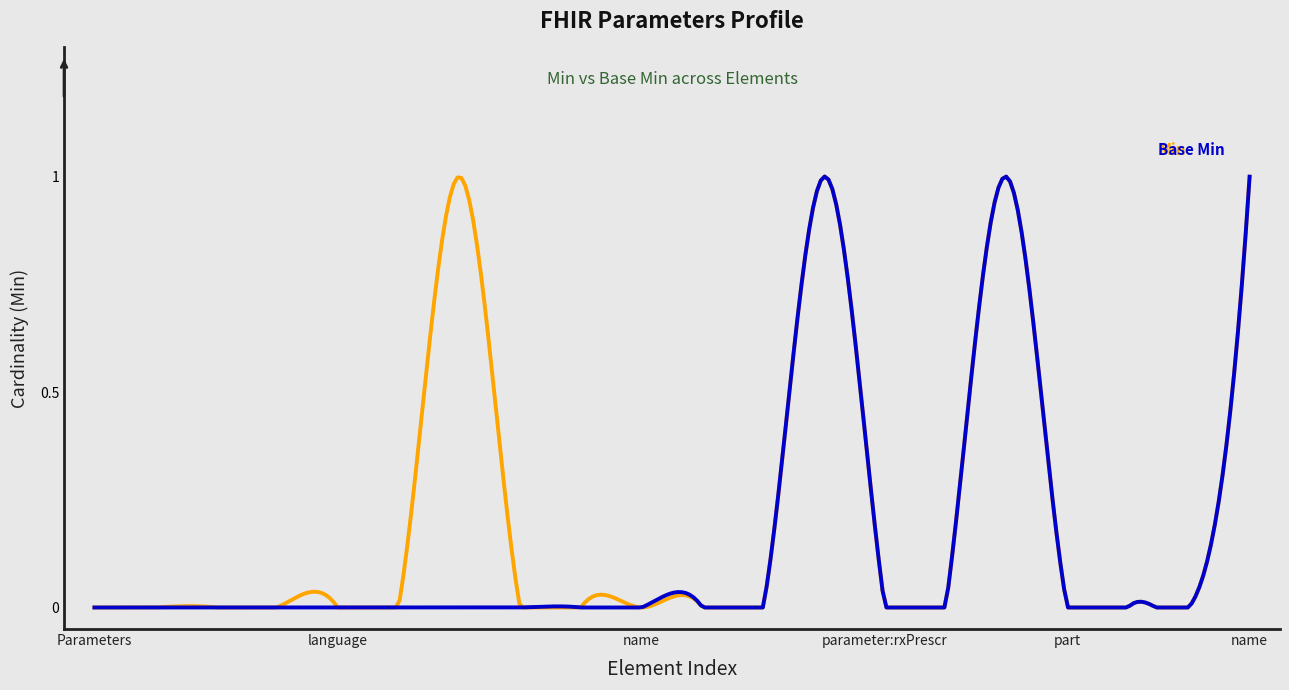

How many lines are shown in the chart?

2